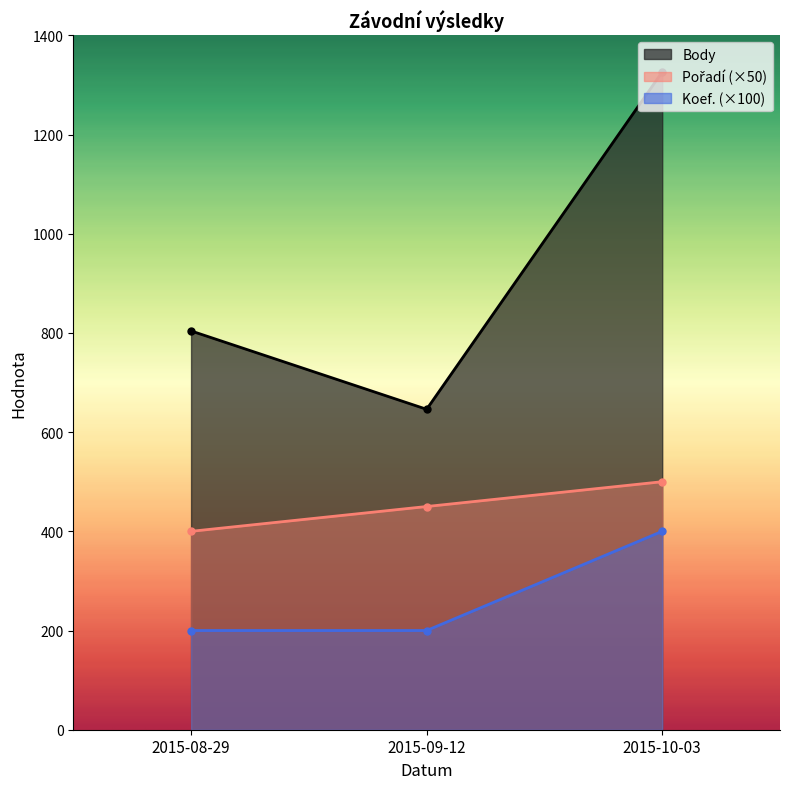

What value does the Pořadí series have at 2015-08-29, to the nearest 50?

400